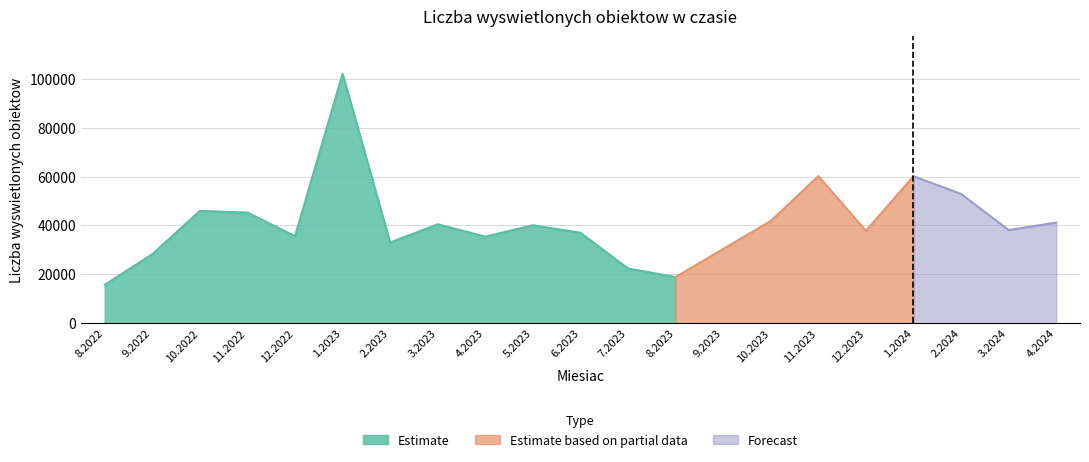

True or false: there are more than 2 points higher than both neighbors.

True